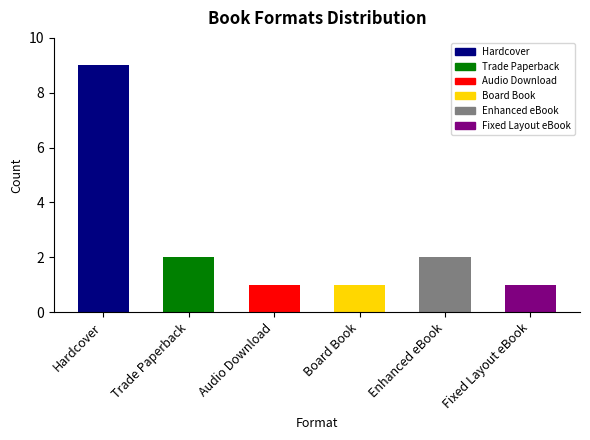

Between Audio Download and Enhanced eBook, which is larger?

Enhanced eBook